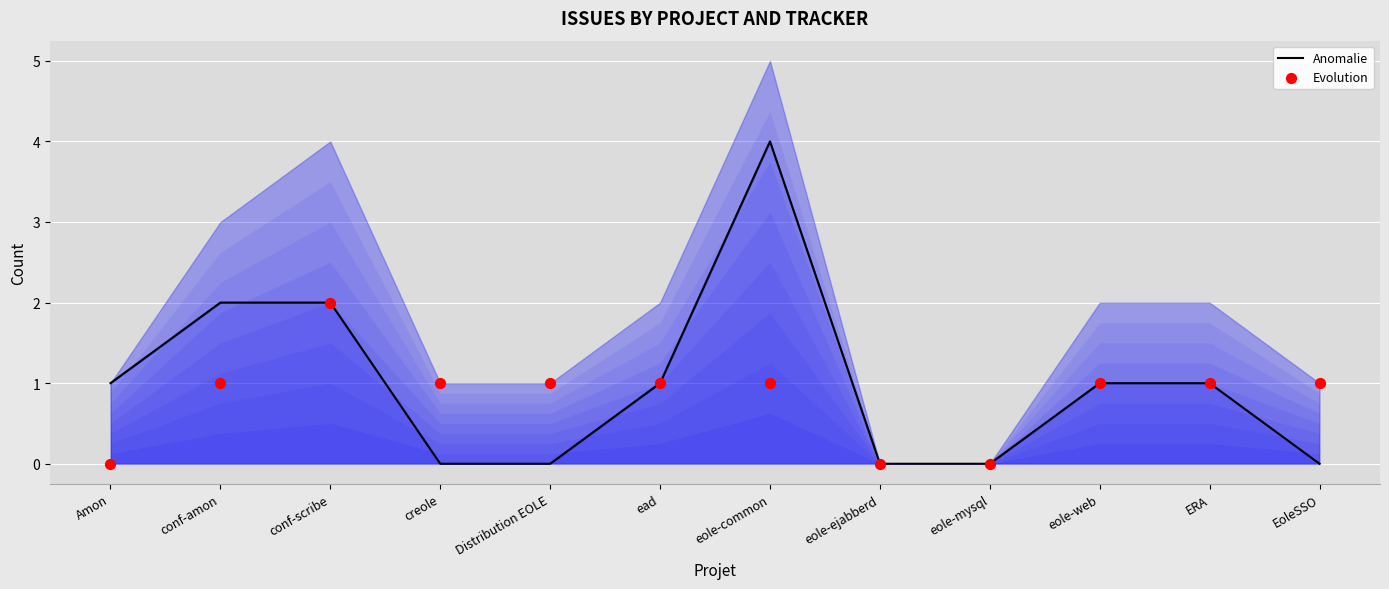

At how many categories does at least one series exceed 2?

1